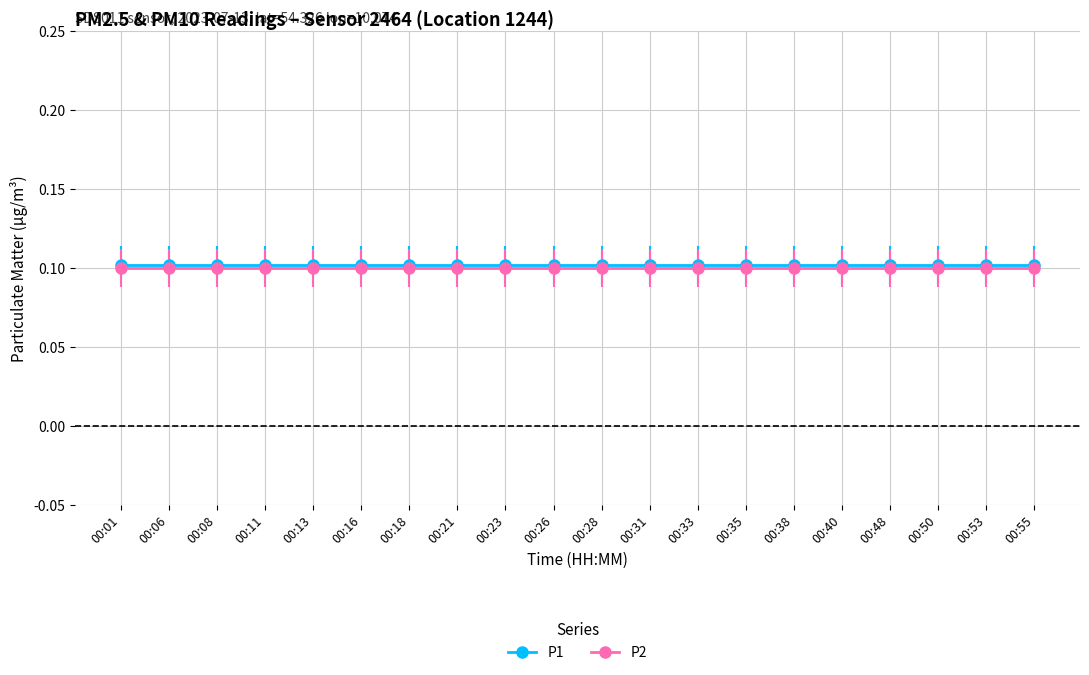

What is the value of the P2 point at the 3rd from the left?

0.1